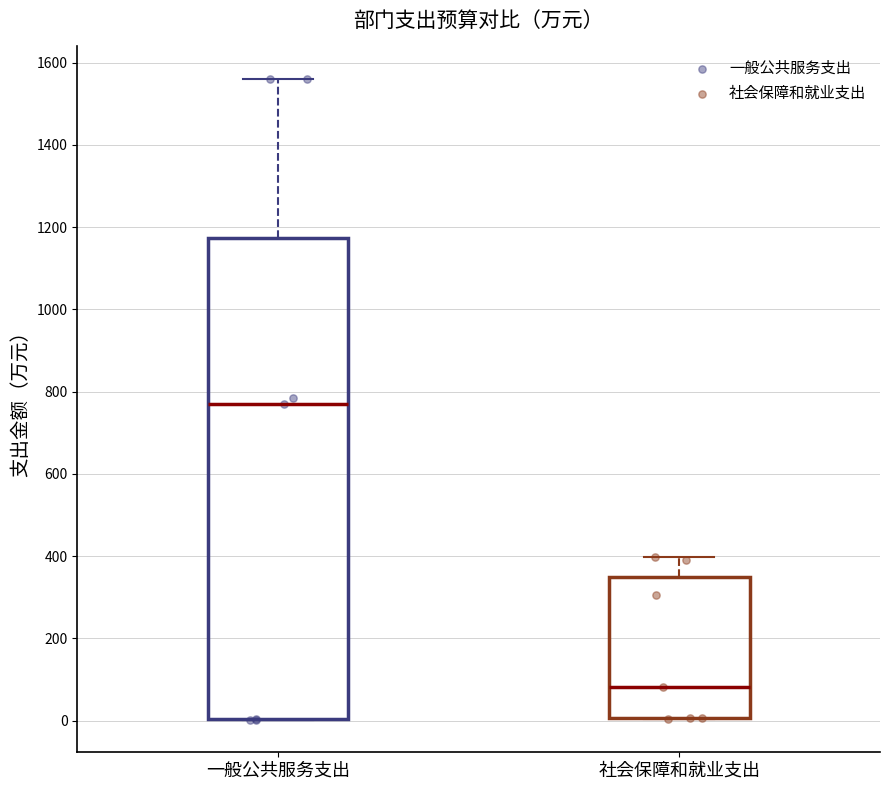

Where does the upper whisker of the box for 社会保障和就业支出 end on the y-axis? The values are not printed on the chart, so give them approximately, as read against the axis.

400